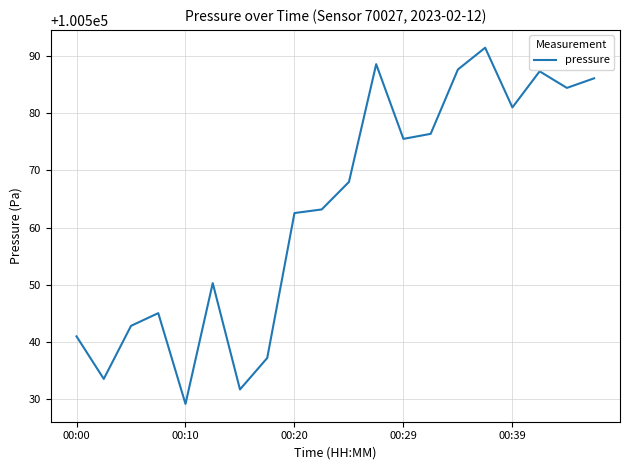

What is the minimum value shown in the chart?

100529.2